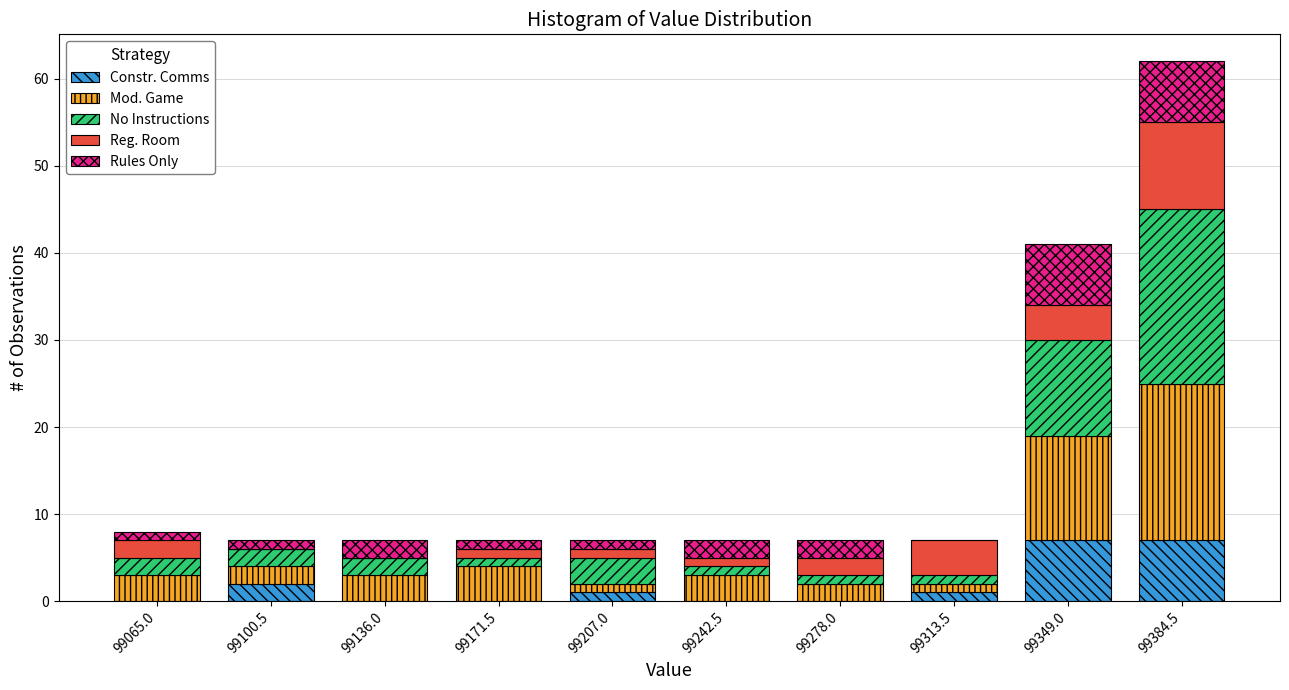

What is the sum of all Constr. Comms values?

18